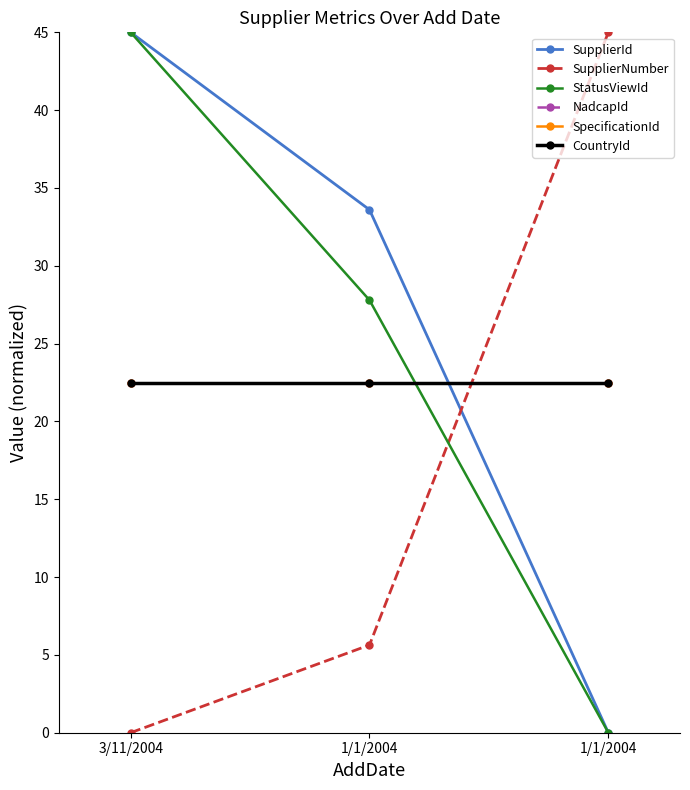

Is this an area chart (filled region under the line)?

No